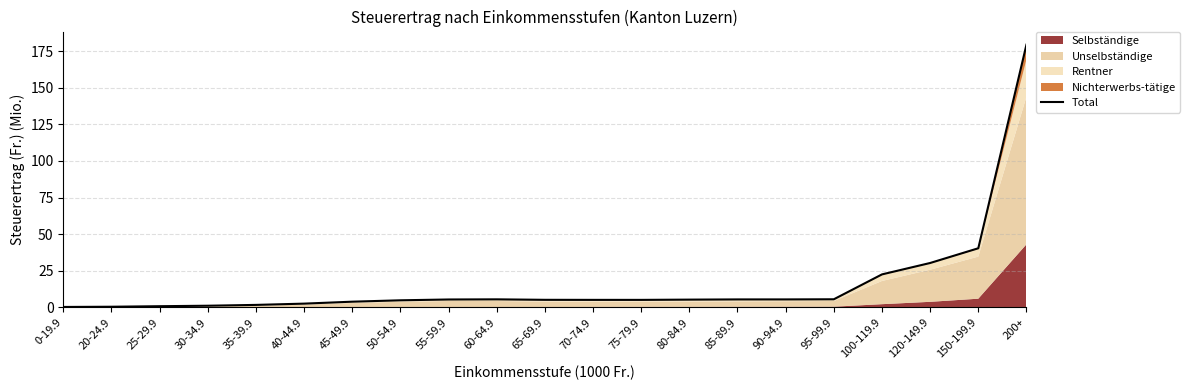

Where is the first local maximum?

60-64.9